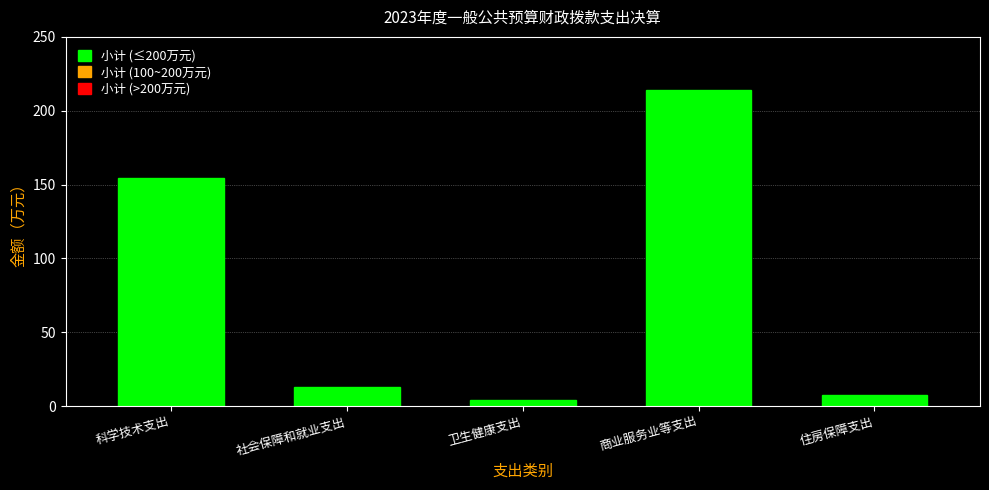

Reading left to right, extract all data points from this chart.

154.7	12.7	4.3	213.8	7.5